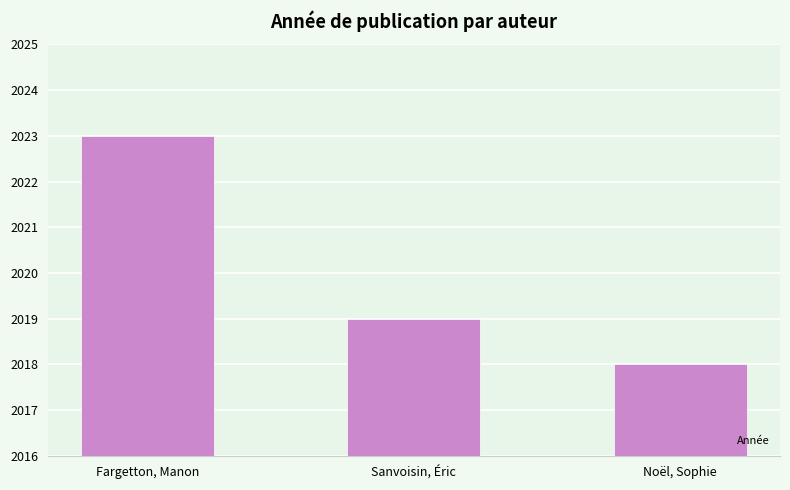

What is the label of the 3rd bar from the left?

Noël, Sophie